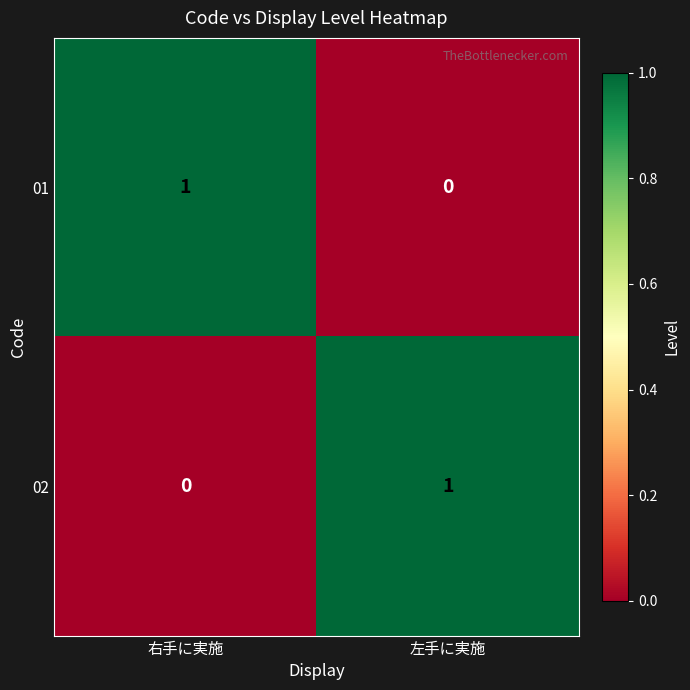

True or false: 02 has a value of 0 at 右手に実施.

True